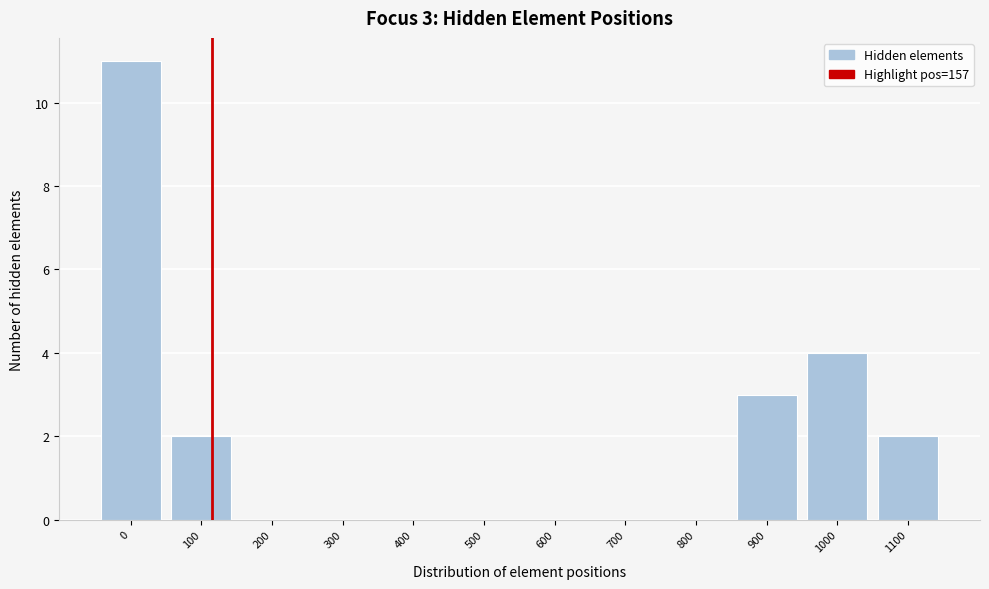

Reading left to right, extract all data points from this chart.

0=11	100=2	200=0	300=0	400=0	500=0	600=0	700=0	800=0	900=3	1000=4	1100=2